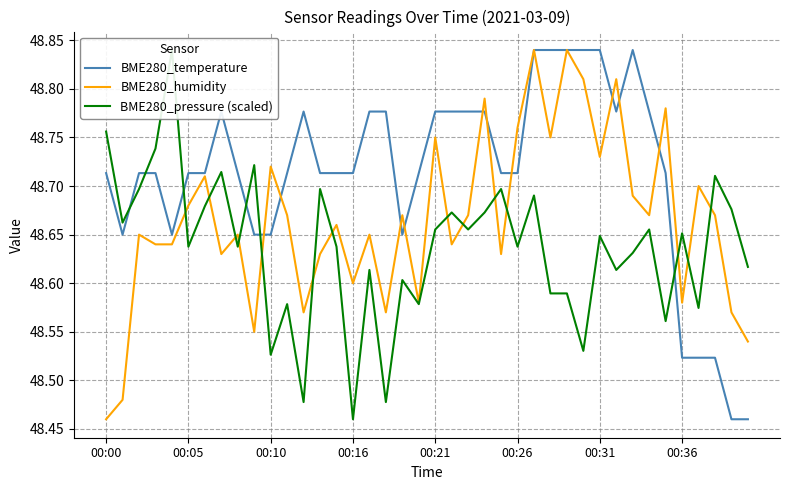

Which has a higher value, 00:00 or 00:16?

00:00